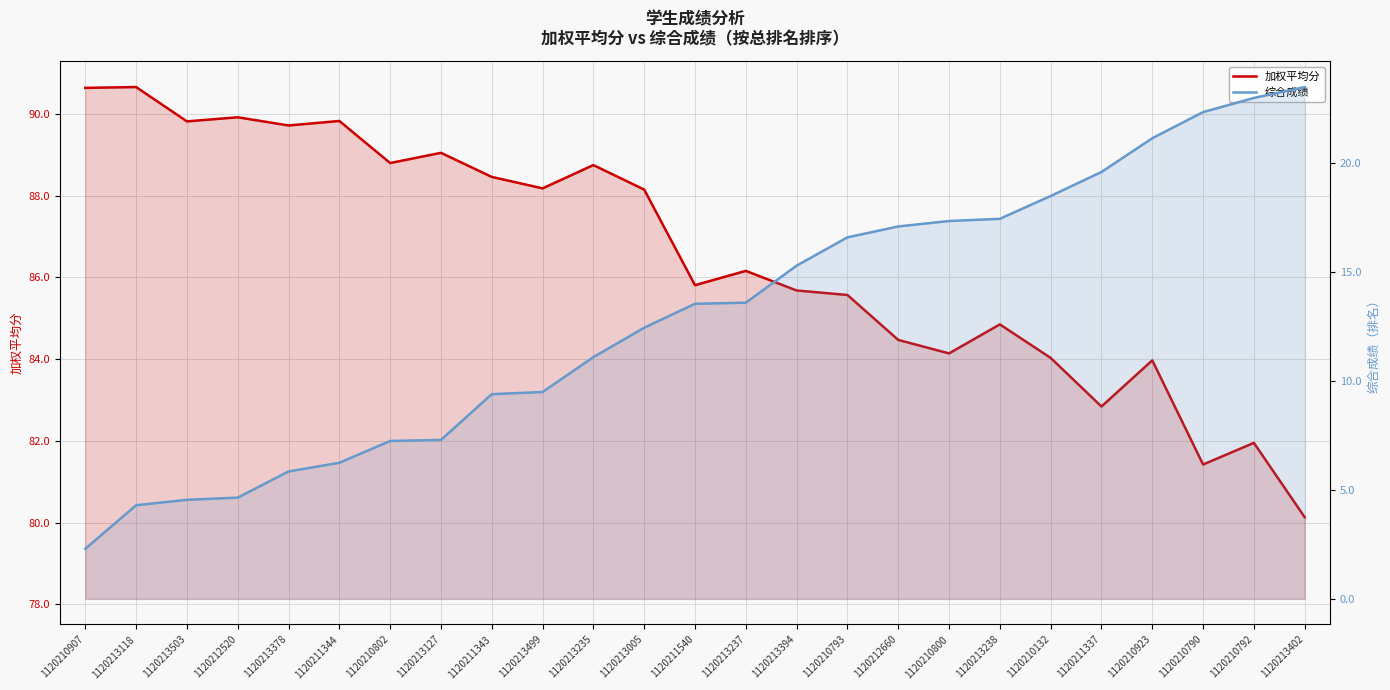

What position from the left is 1120210923?

22